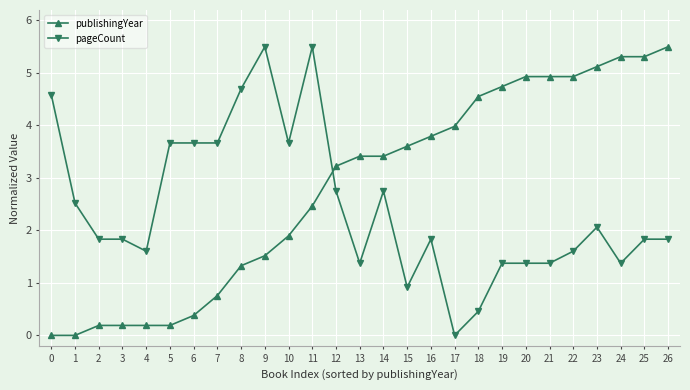

What is the total value across all series at 9?

7.0